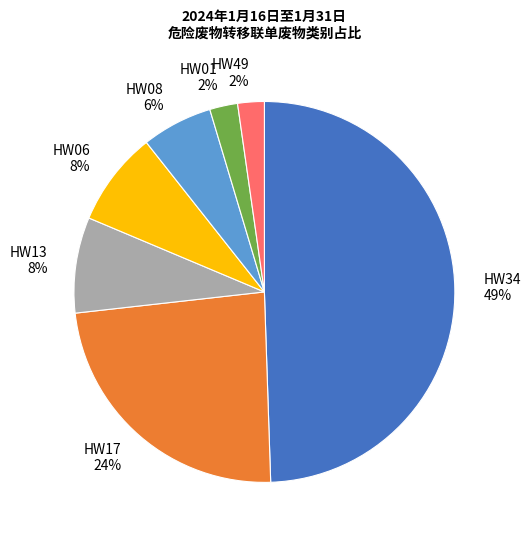

Count the number of slices in the pie.

7